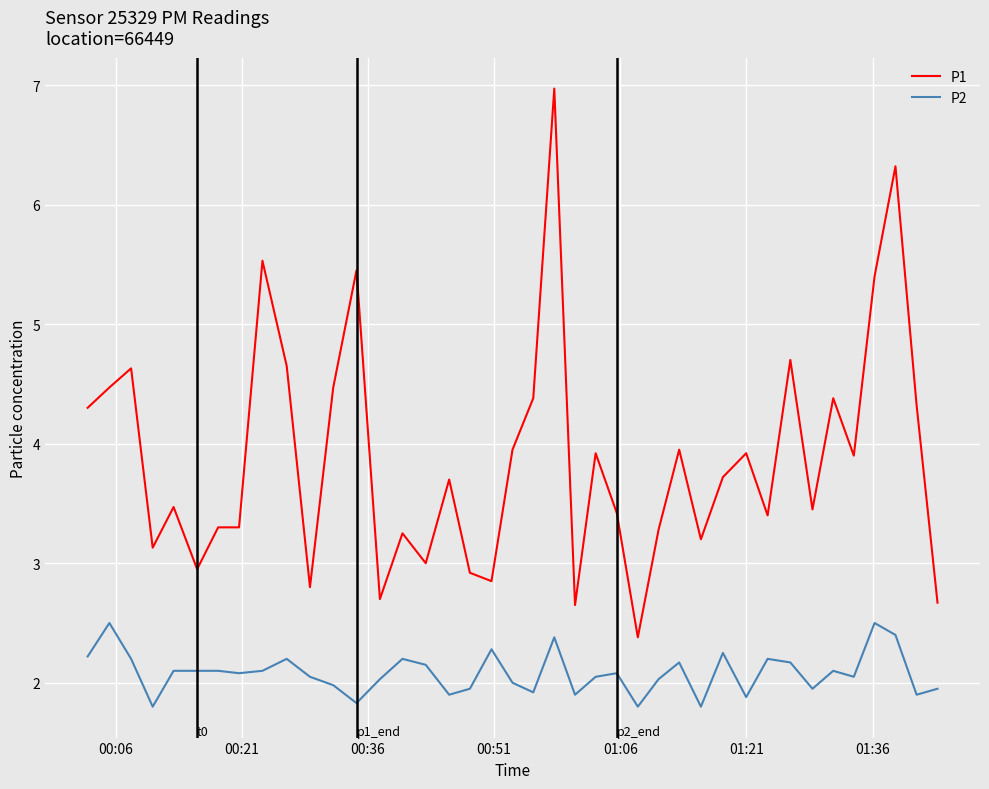

Rank the series by their maximum value, from highest to lowest.

P1, P2